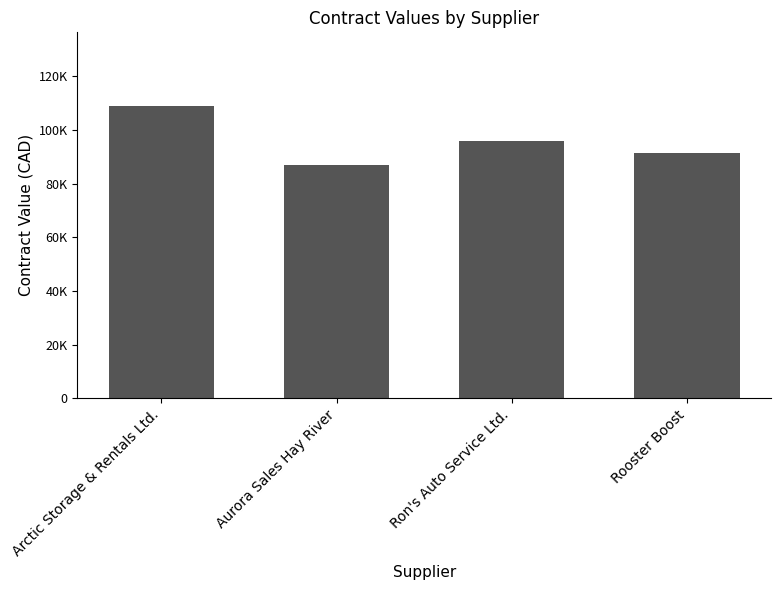

What is the label of the 1st bar from the right?

Rooster Boost